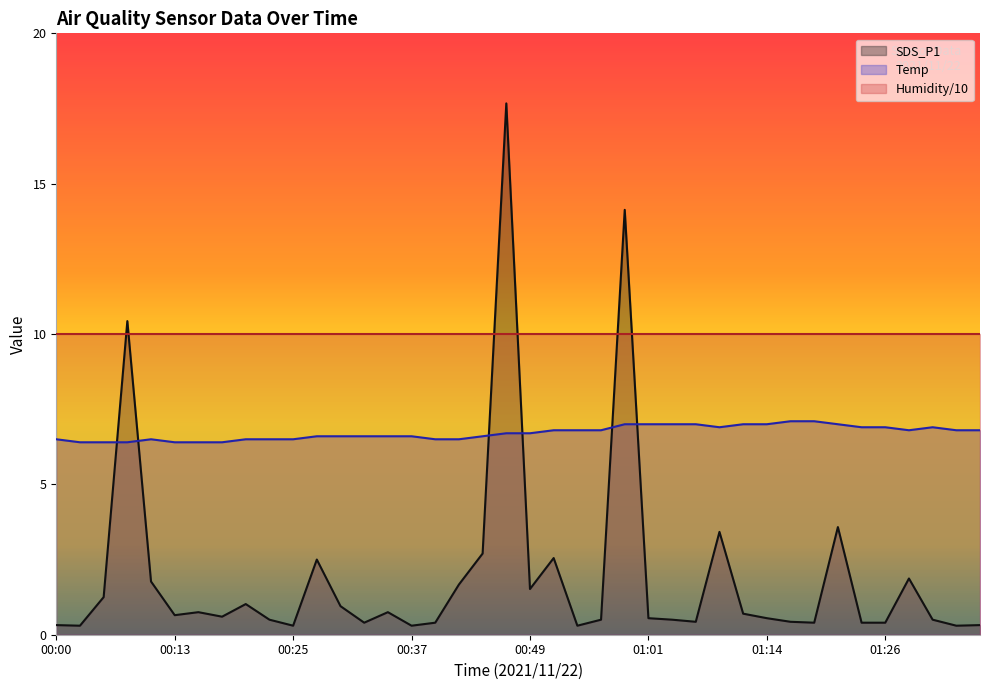

True or false: Temp has a value of 6.5 at 00:25.

True